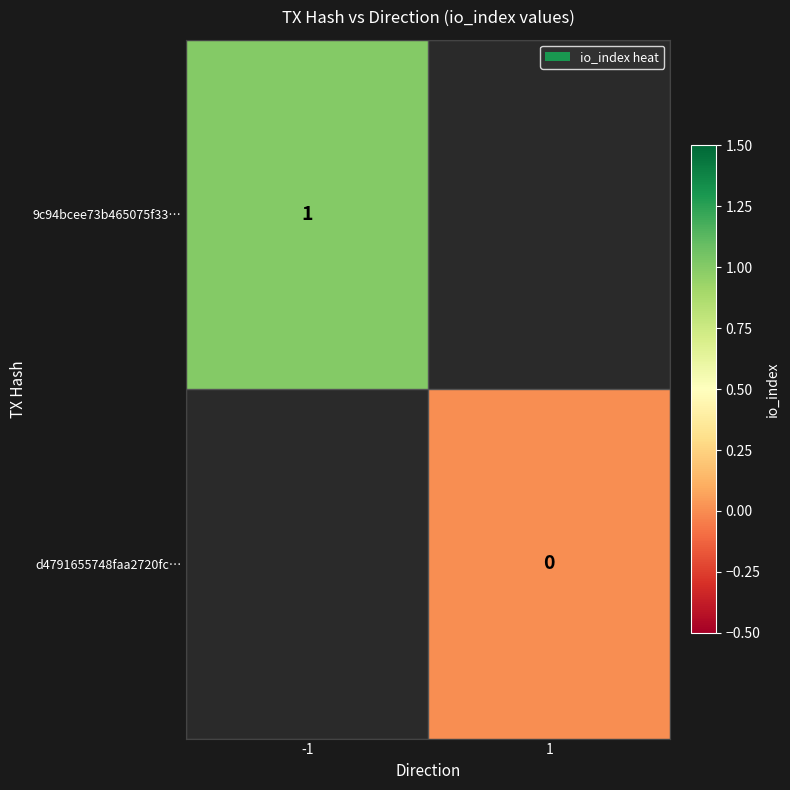

True or false: 9c94bcee73b465075f33… has a value of 1 at -1.

True